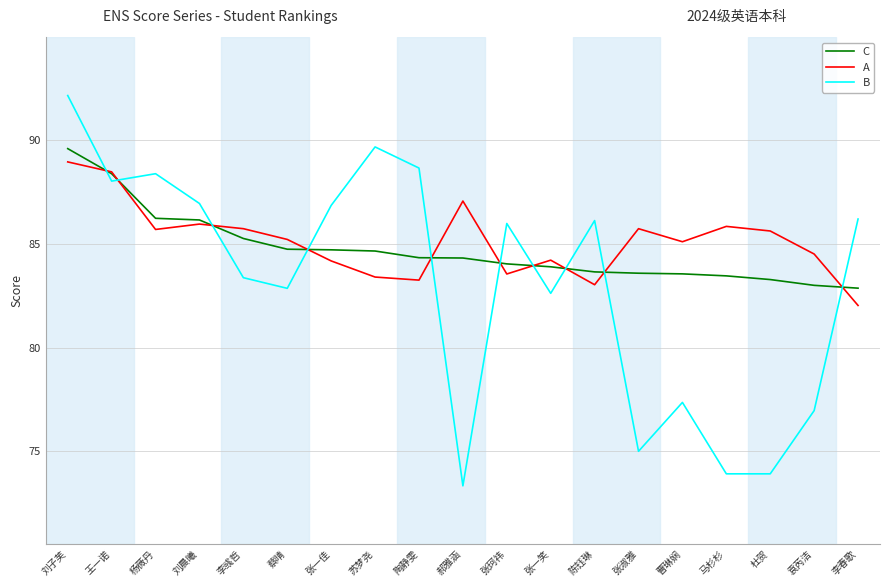

What is the difference between the B values at 曹琳娴 and 蔡晴?

5.5